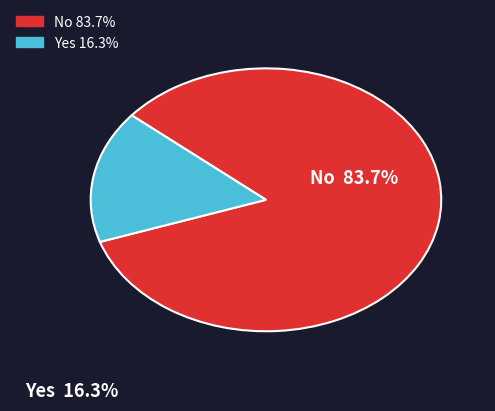

Is there any slice that represents more than half of the pie?

Yes